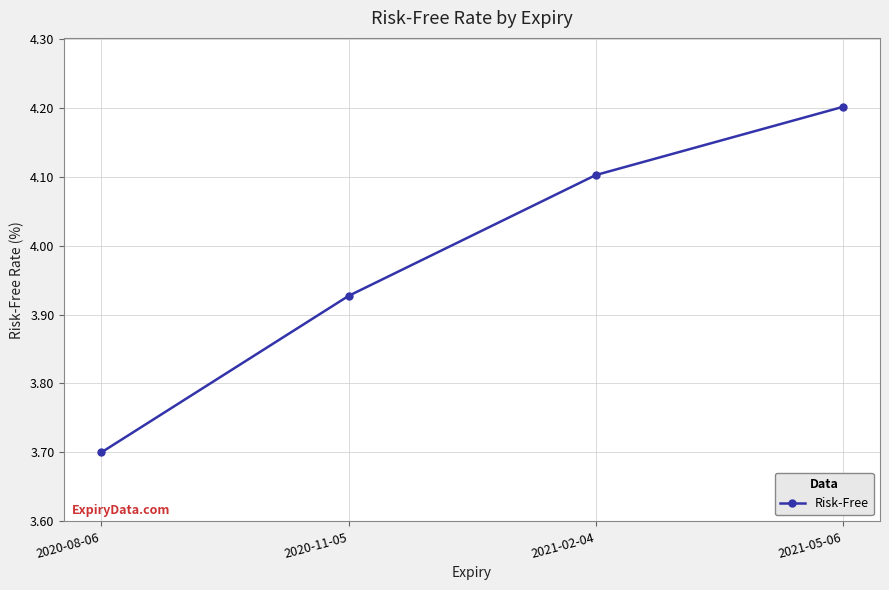

List the labels in order of value, largest first.

2021-05-06, 2021-02-04, 2020-11-05, 2020-08-06